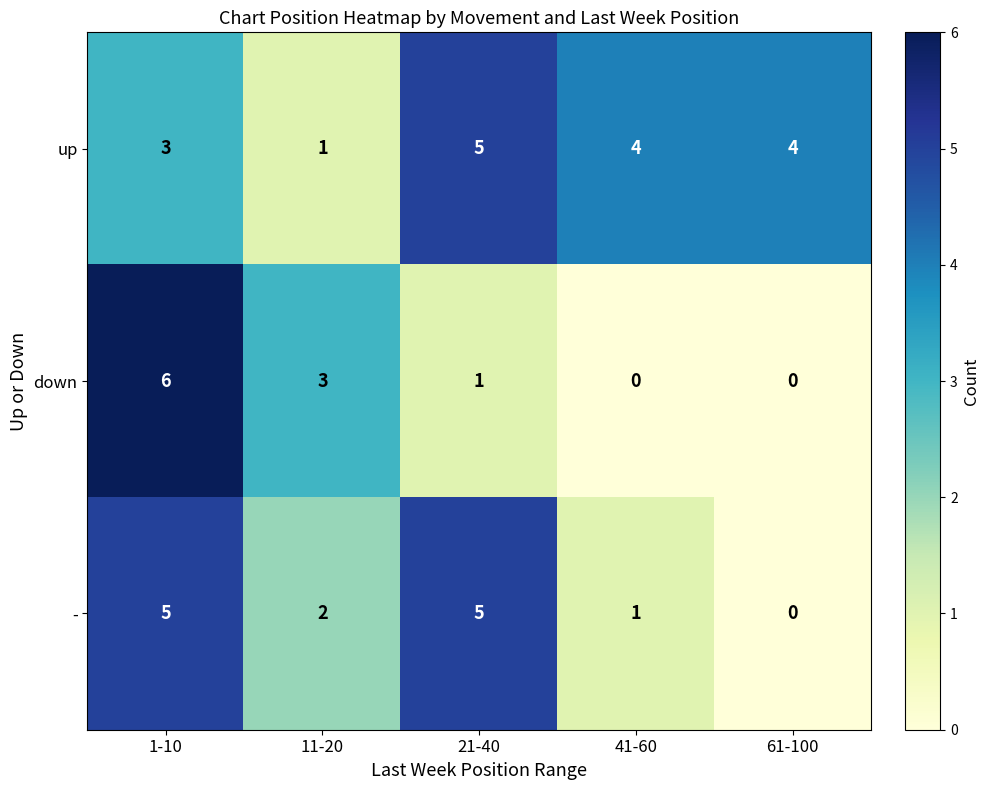

Count the number of categories in the chart.

5